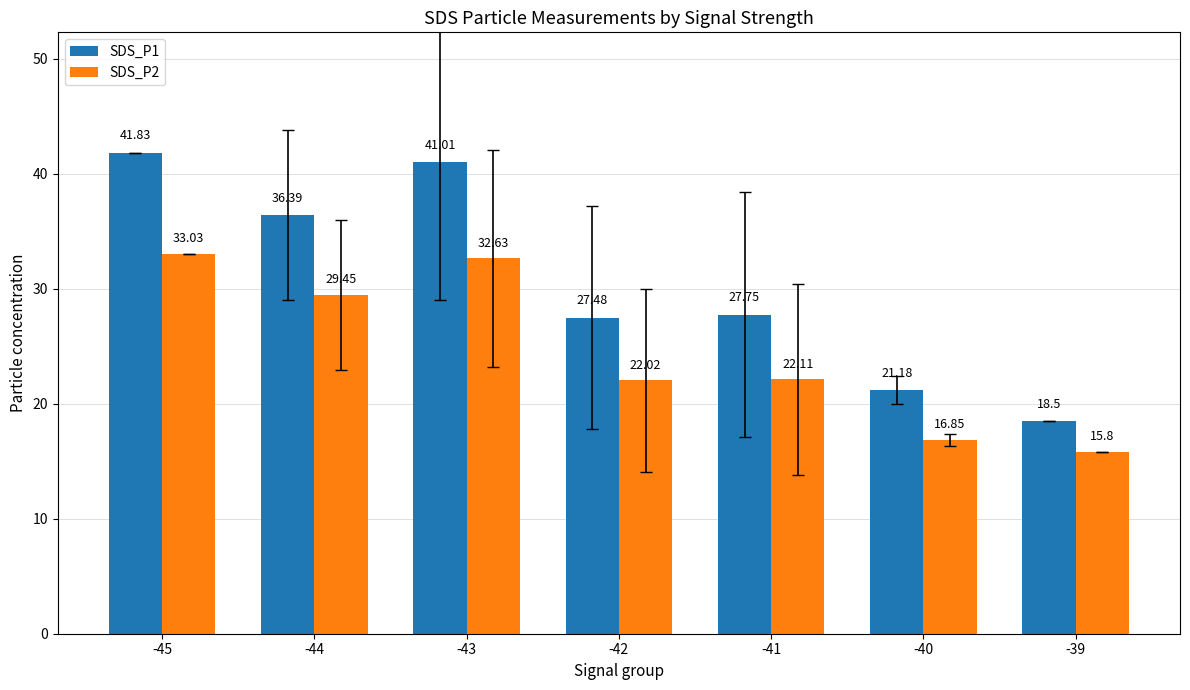

What are all the series names shown in the legend?

SDS_P1, SDS_P2